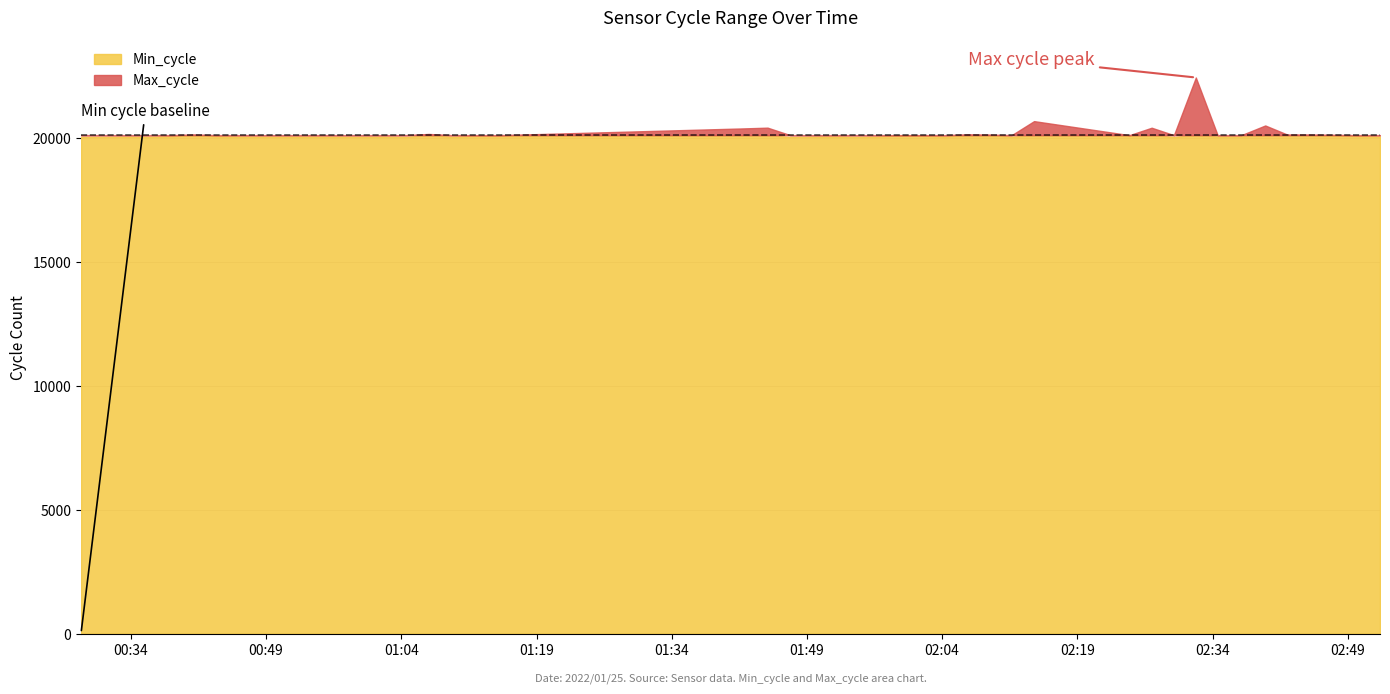

What is the value of the Max_cycle point at the 6th from the left?

20057